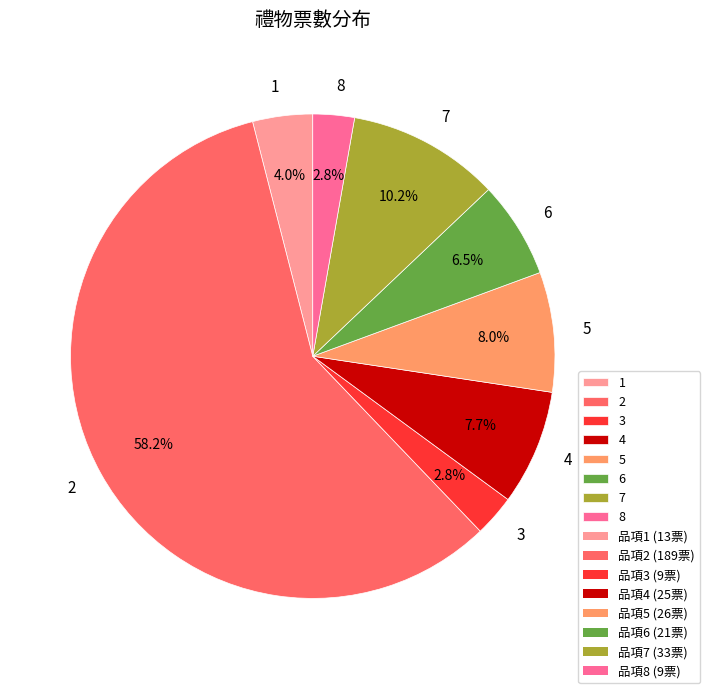

Which slice is the largest?

2